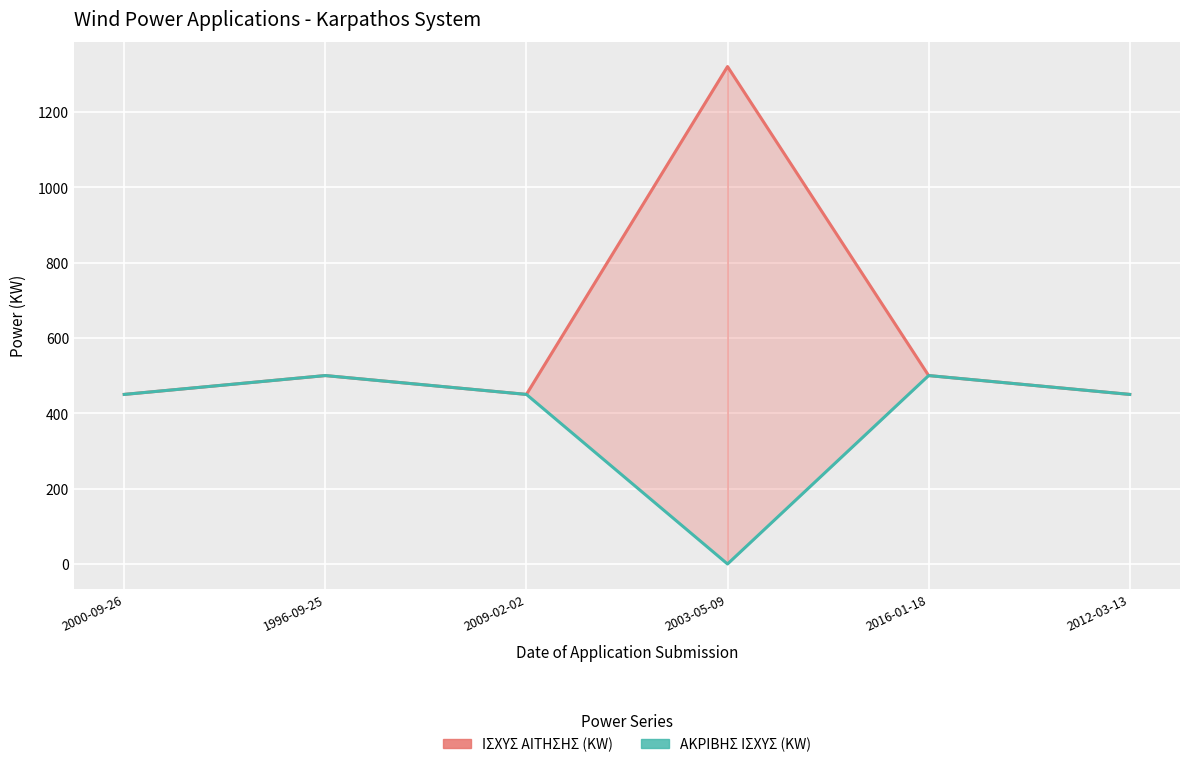

Read the ΑΚΡΙΒΗΣ ΙΣΧΥΣ (KW) value at 2009-02-02, to the nearest 100.

400